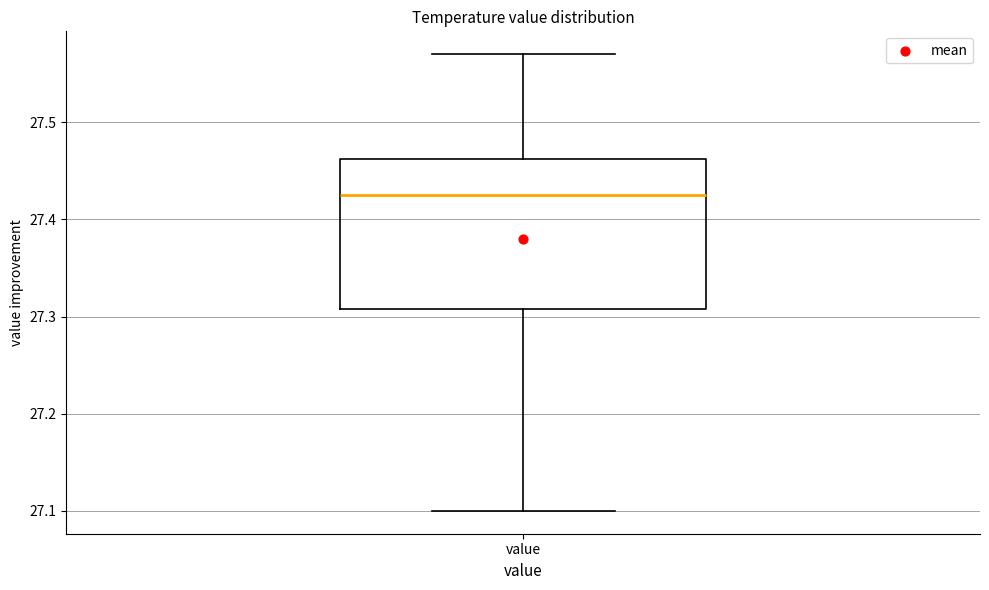

Read this box plot against the y-axis: the position of the median line, the range covered by the box, and the ends of both whiskers. The values are not printed on the chart, so give them approximately, as read against the axis.

median 27.43, box 27.31 to 27.46, whiskers 27.10 to 27.57